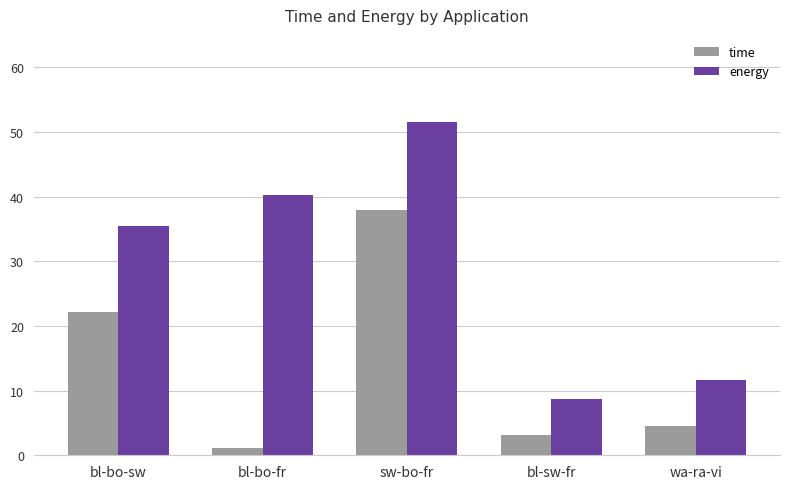

How many bars are there in each group?

2